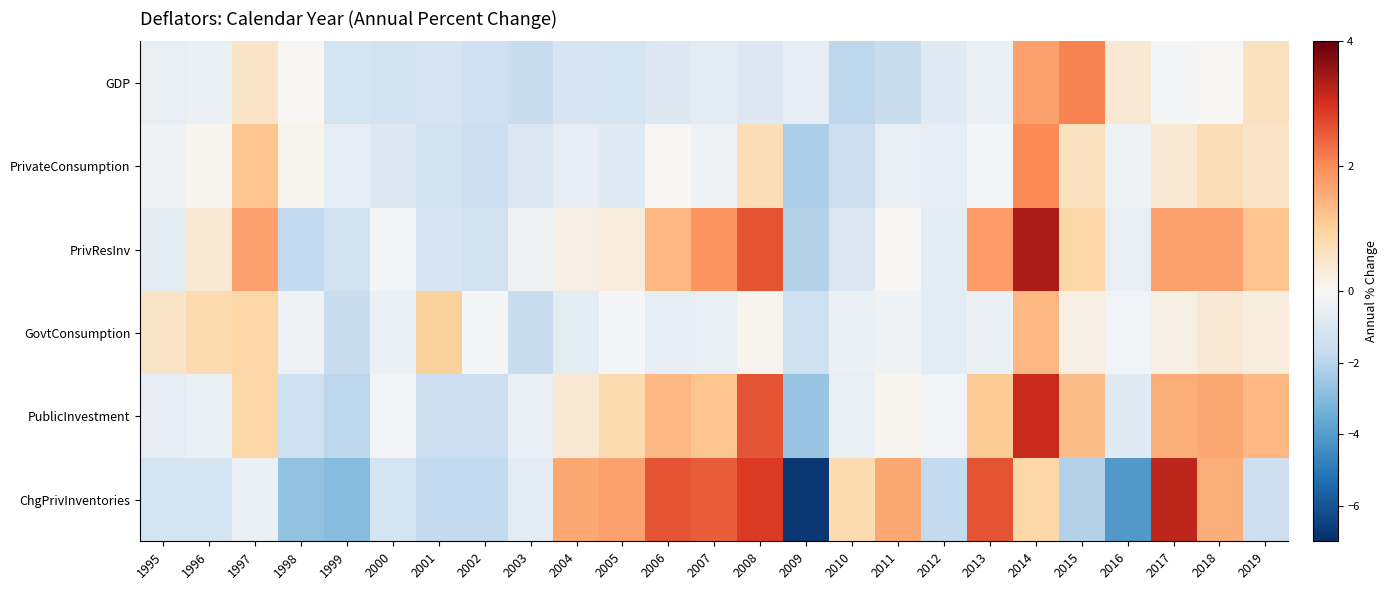

Which has a higher value, 1996 or 2016?

2016